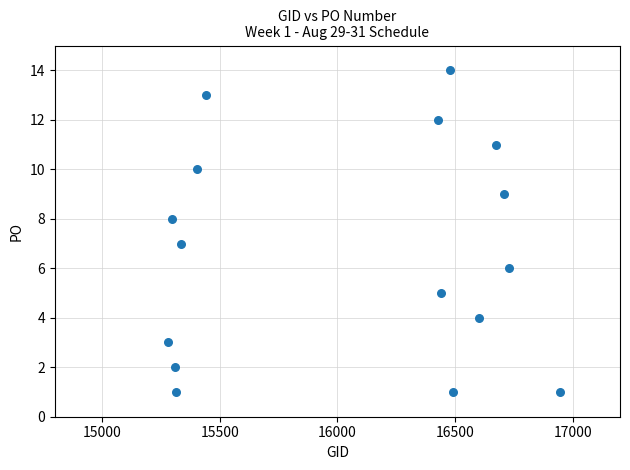

What is the range of X values (max minus min)?

1665